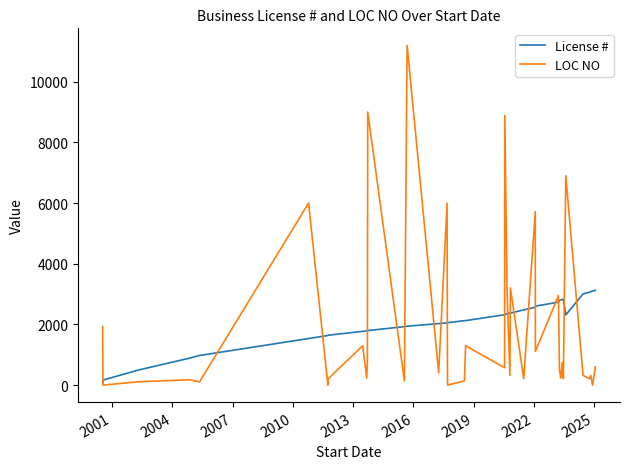

Does the chart display data point markers on the line(s)?

No